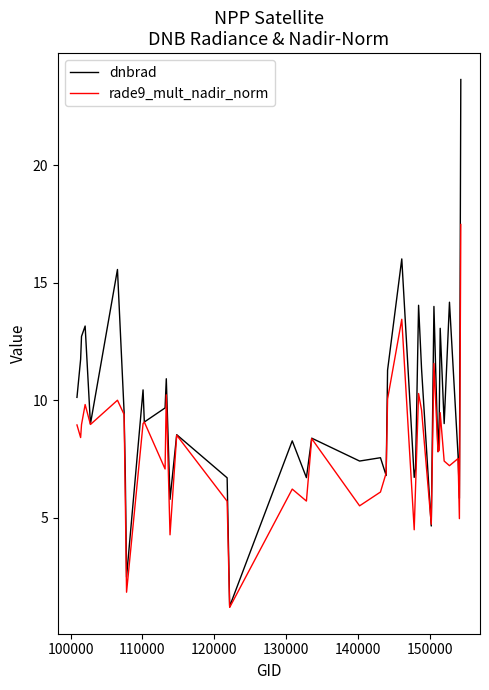

Does the chart display data point markers on the line(s)?

No